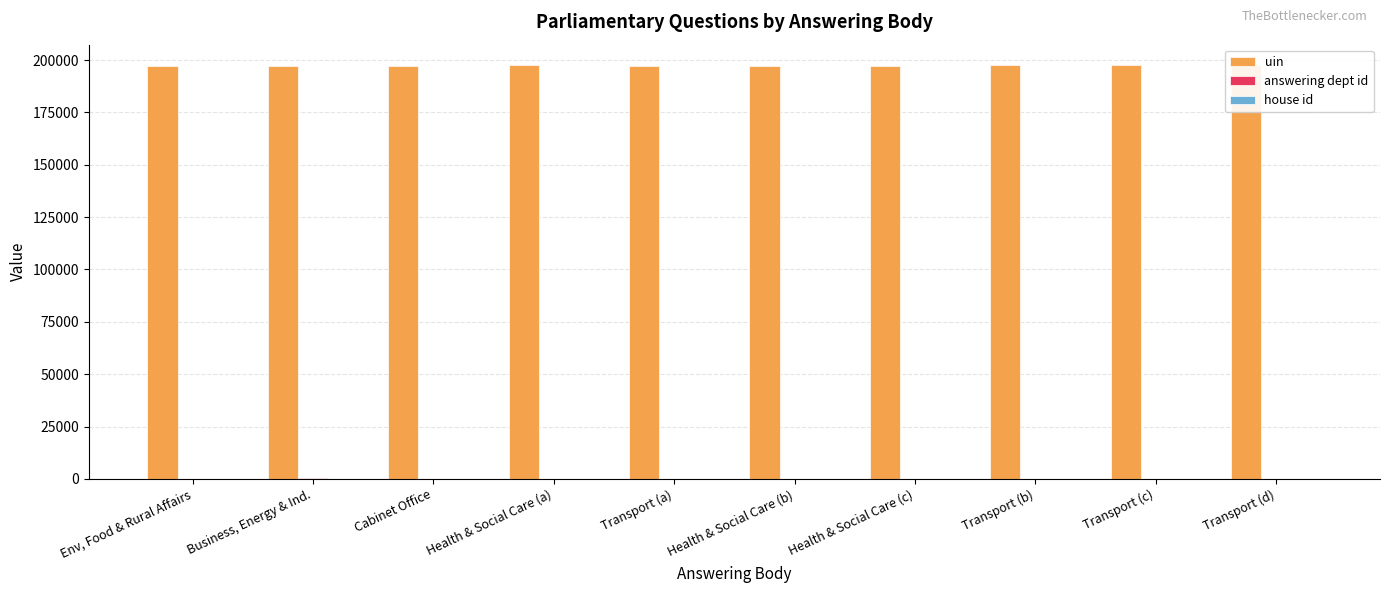

Does the chart contain stacked bars?

No